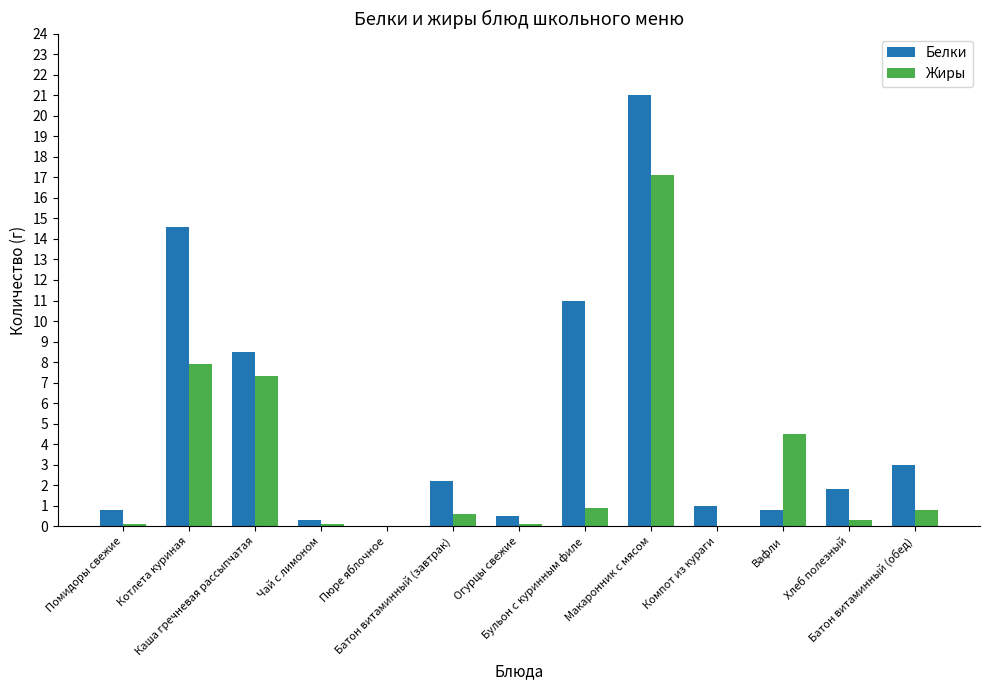

True or false: Жиры has a value of 0.1 at Чай с лимоном.

True